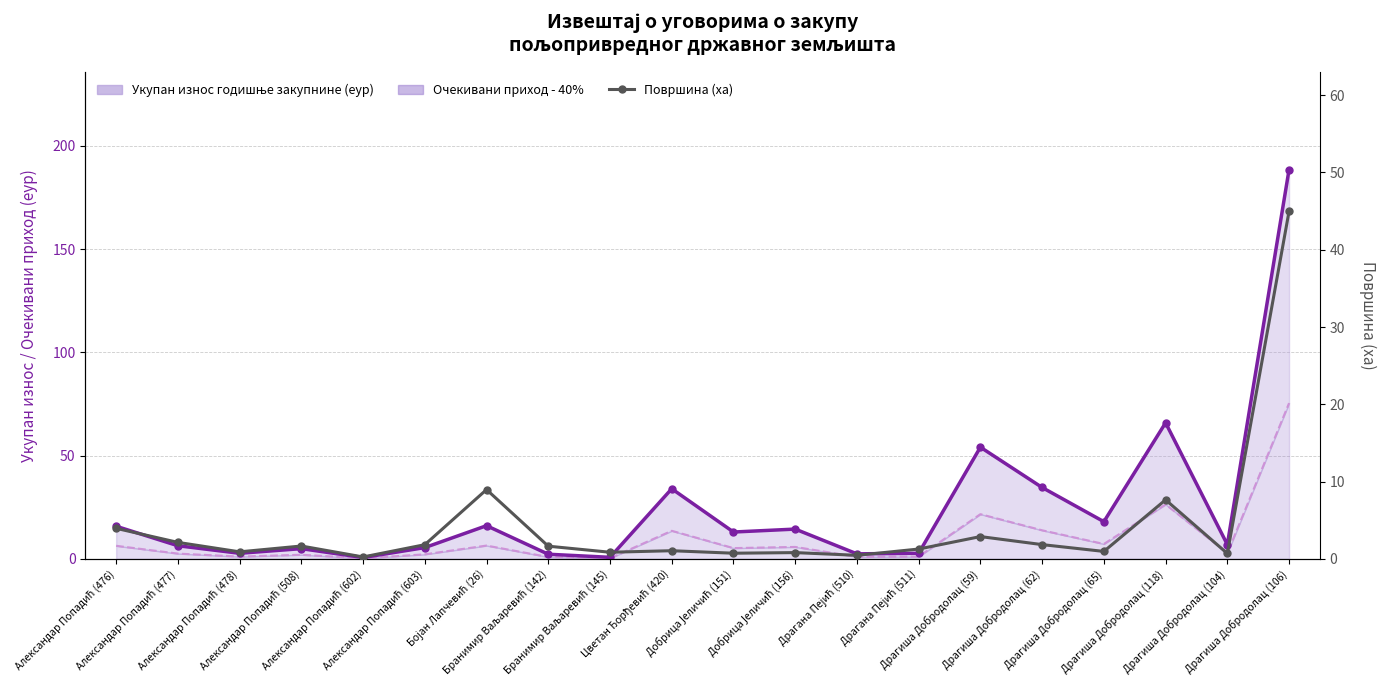

At which label is the value closest to 22?

Бојан Лапчевић (26)